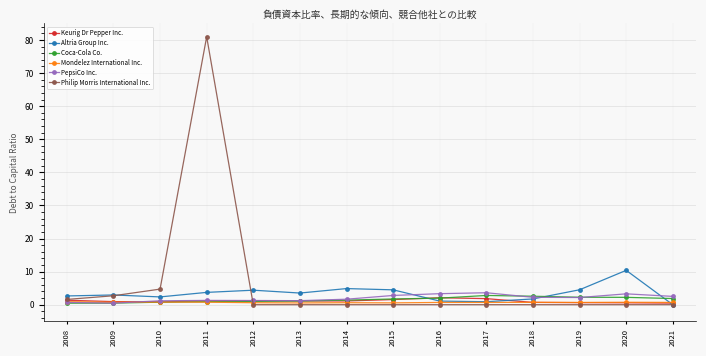

True or false: Altria Group Inc. has a value of 5.6 at 2021.

False